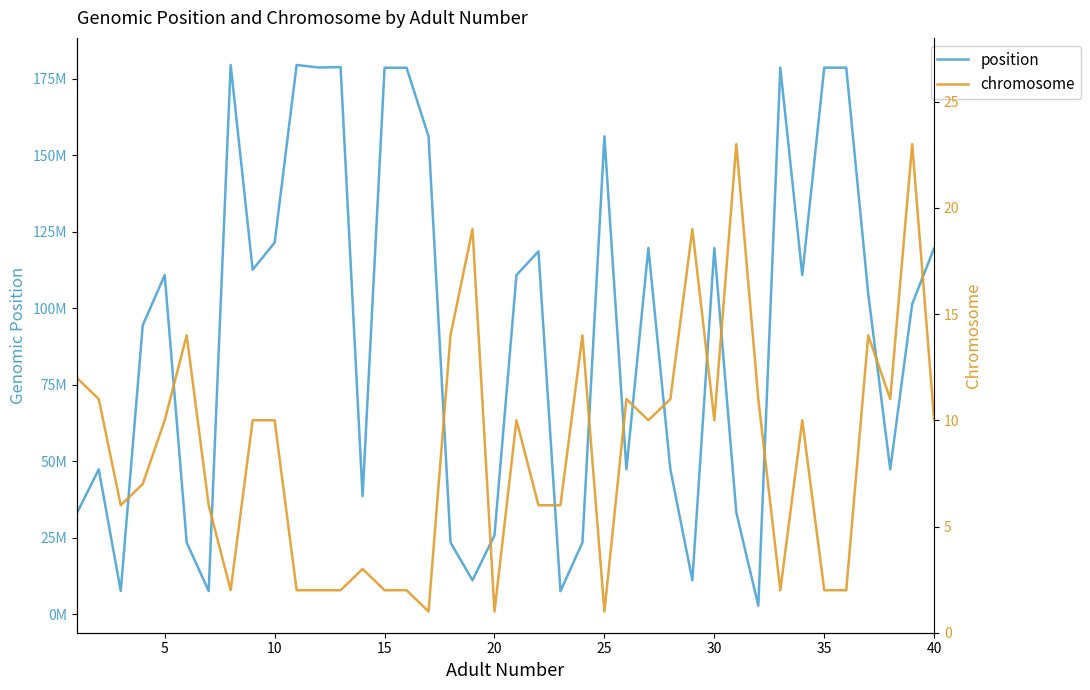

Which series changed the most between 25 and 34?

position